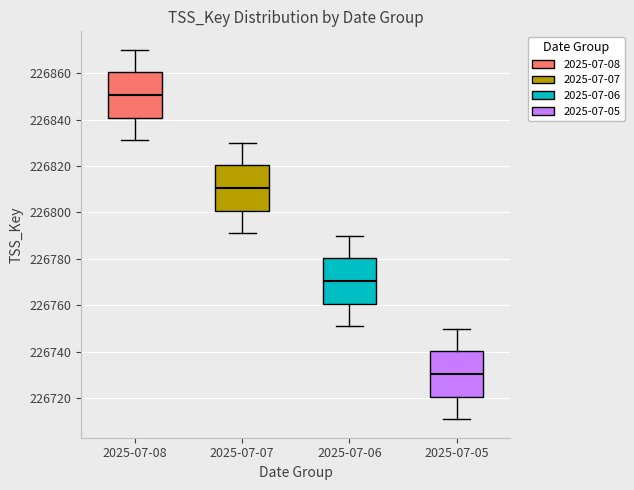

Reading left to right, transcribe this box plot: for each box, give where its median line is, the range the box spans, and where its two whiskers end, as read against the y-axis. The values are not printed on the chart, so give them approximately, as read against the axis.

2025-07-08: median 226850, box 226840 to 226860, whiskers 226832 to 226870
2025-07-07: median 226810, box 226800 to 226820, whiskers 226792 to 226830
2025-07-06: median 226770, box 226760 to 226780, whiskers 226752 to 226790
2025-07-05: median 226730, box 226720 to 226740, whiskers 226712 to 226750